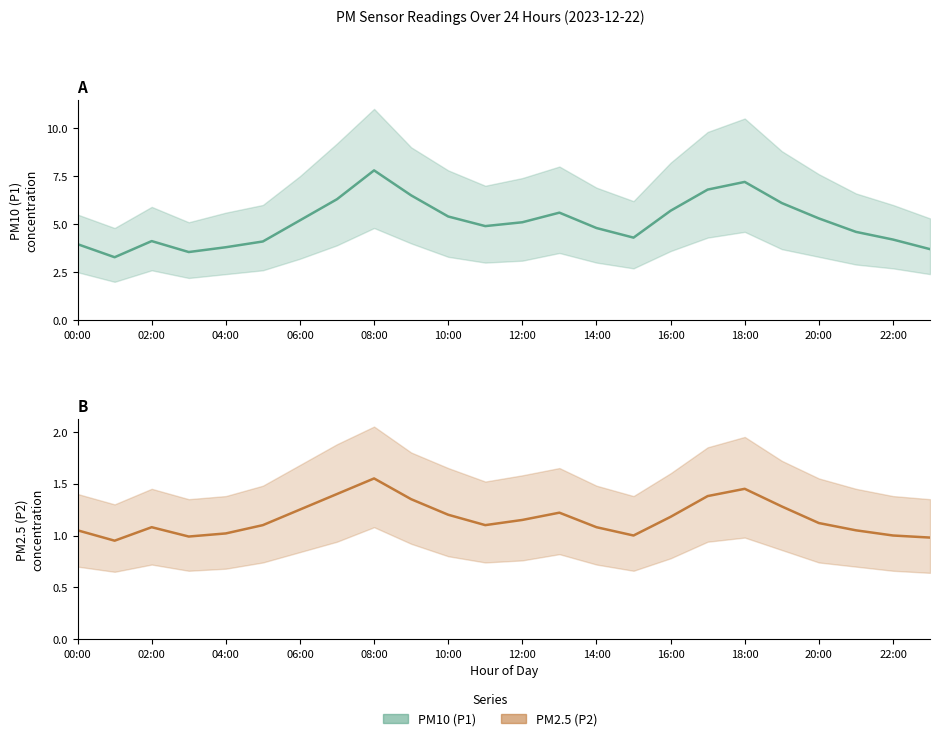

Which series has the largest total across all categories?

PM10 (P1)